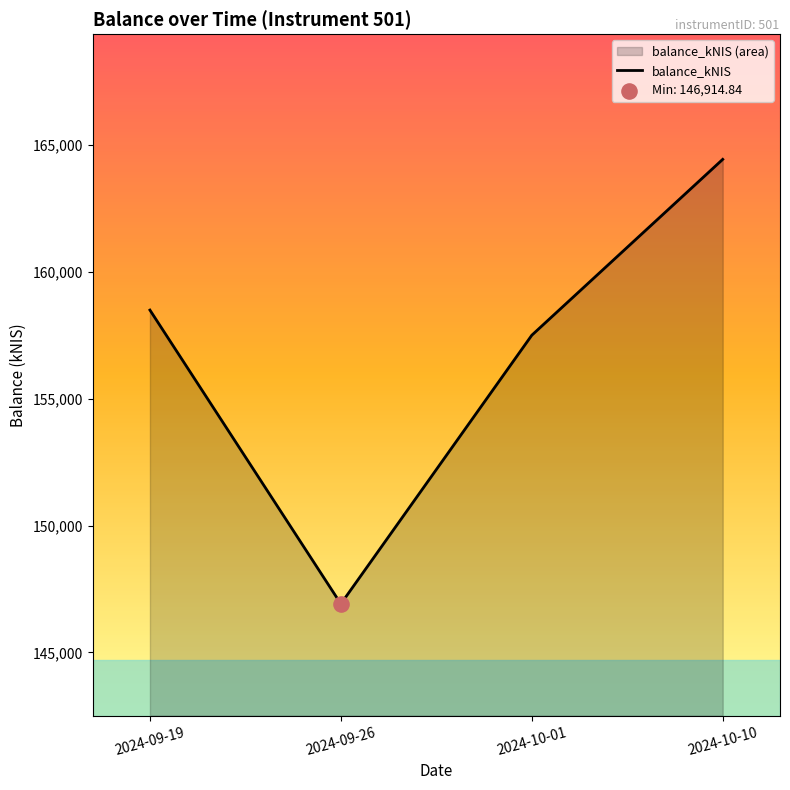

Approximately how many times larger is the value at 2024-09-19 compared to 2024-10-01?

1.0